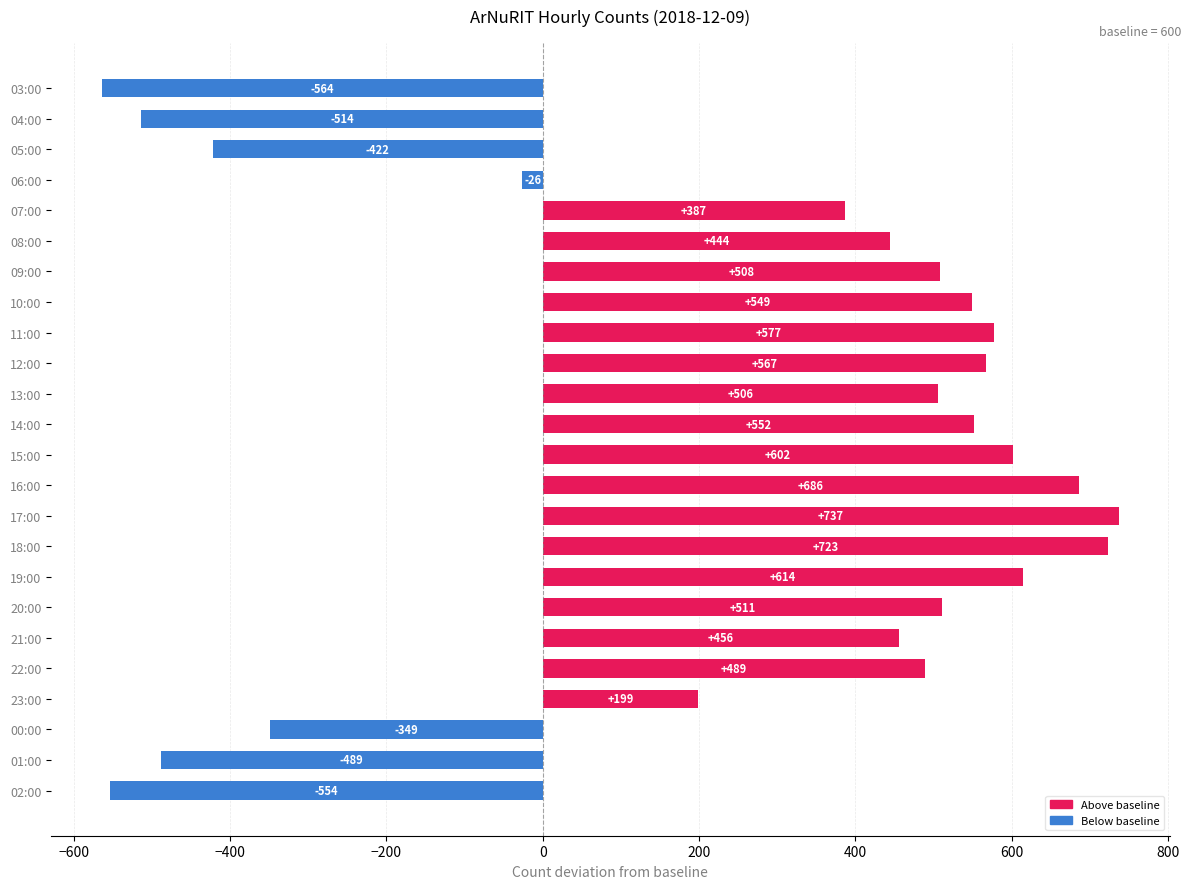

Reading top to bottom, transcribe all the data shown in this chart.

-564	-514	-422	-26	387	444	508	549	577	567	506	552	602	686	737	723	614	511	456	489	199	-349	-489	-554